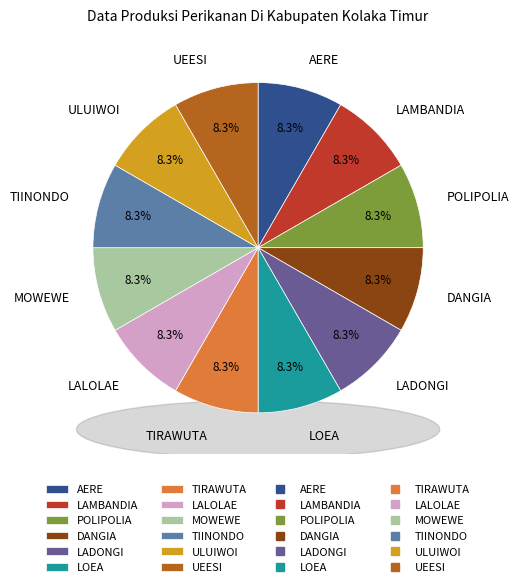

How many segments does this pie chart have?

12